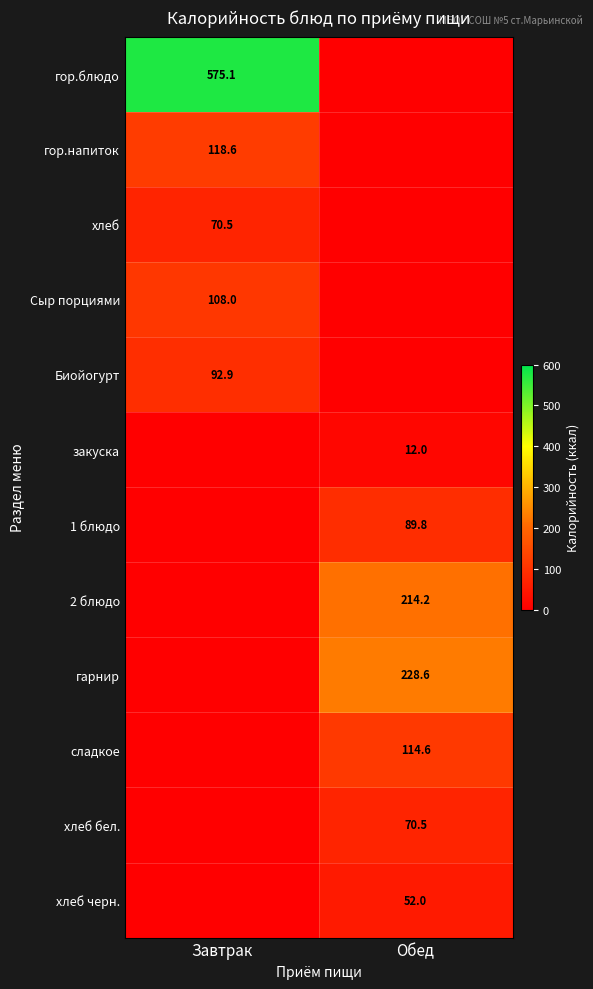

The value of закуска at Обед is 18.7. True or false?

False